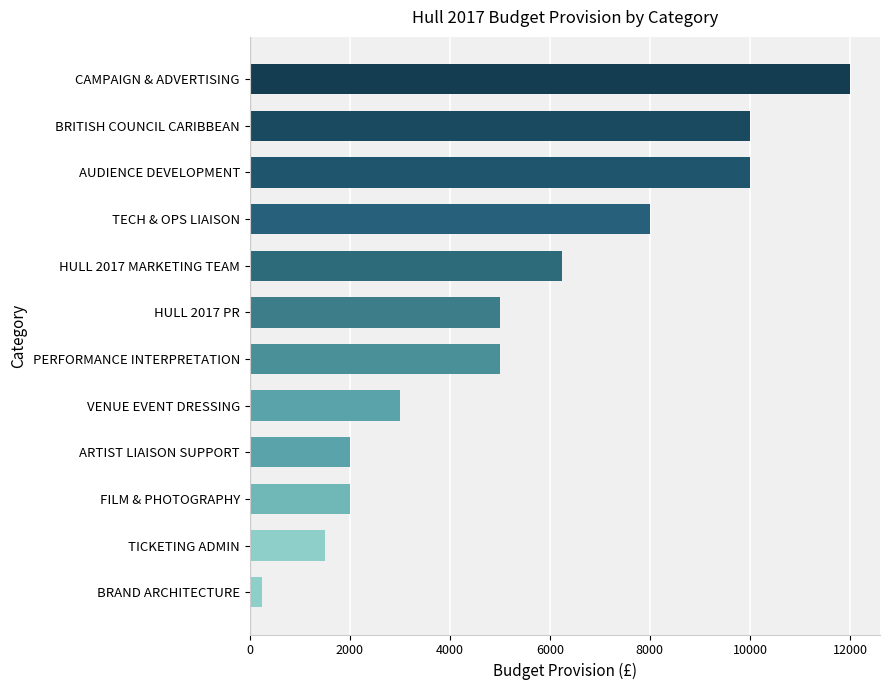

Which label corresponds to the smallest value in the chart?

BRAND ARCHITECTURE